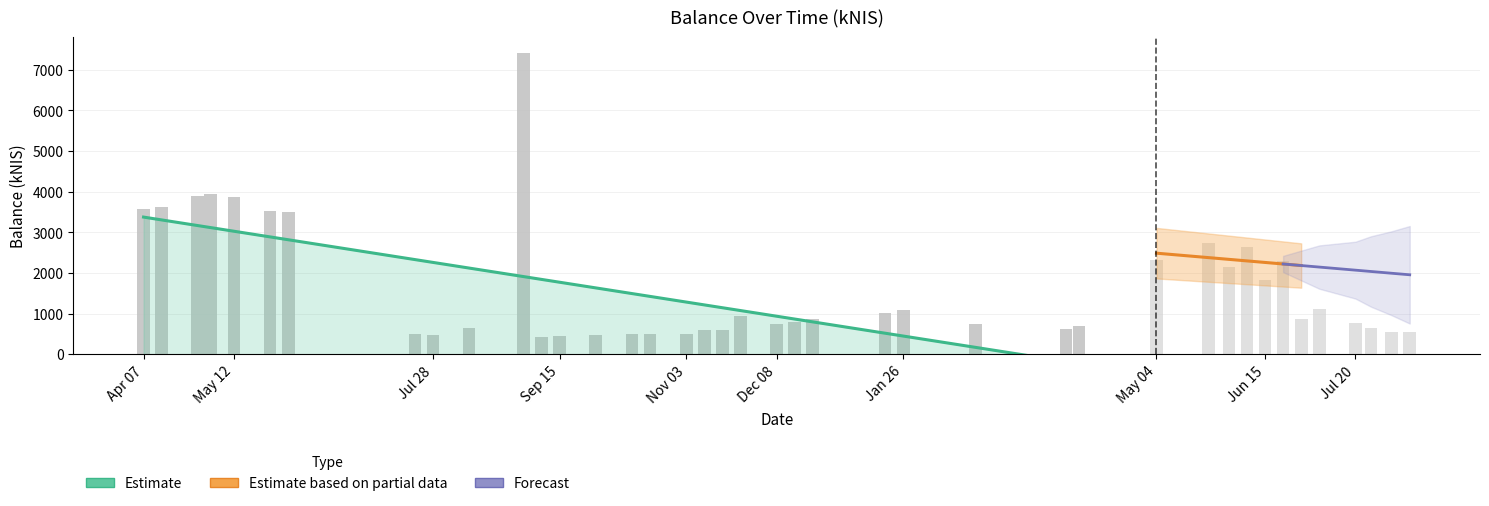

What is the change in value from 2022-12-22 to 2023-01-19?

+154.1